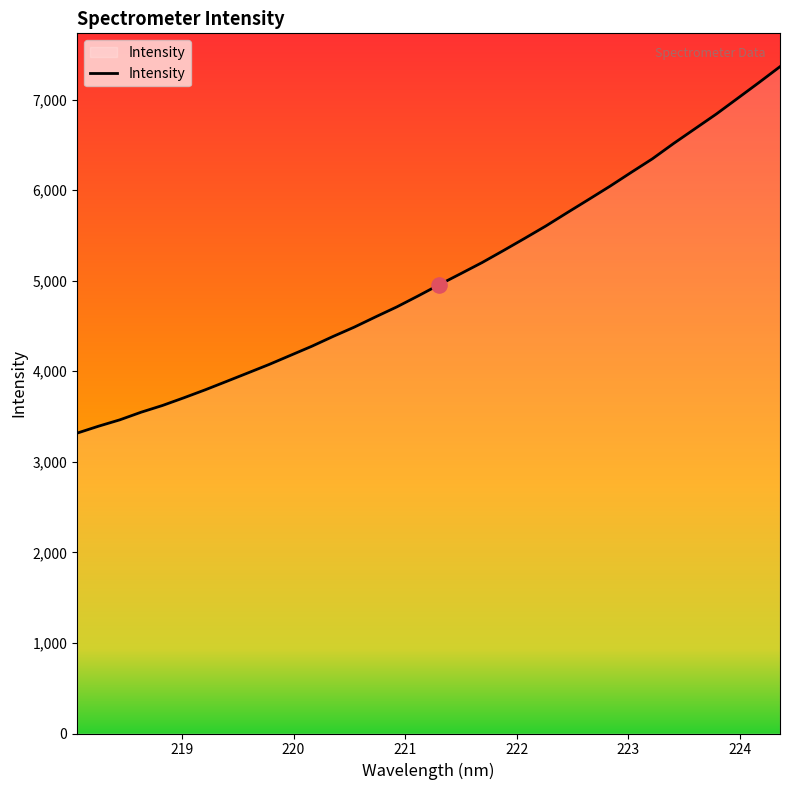

What is the minimum value shown in the chart?

3316.7